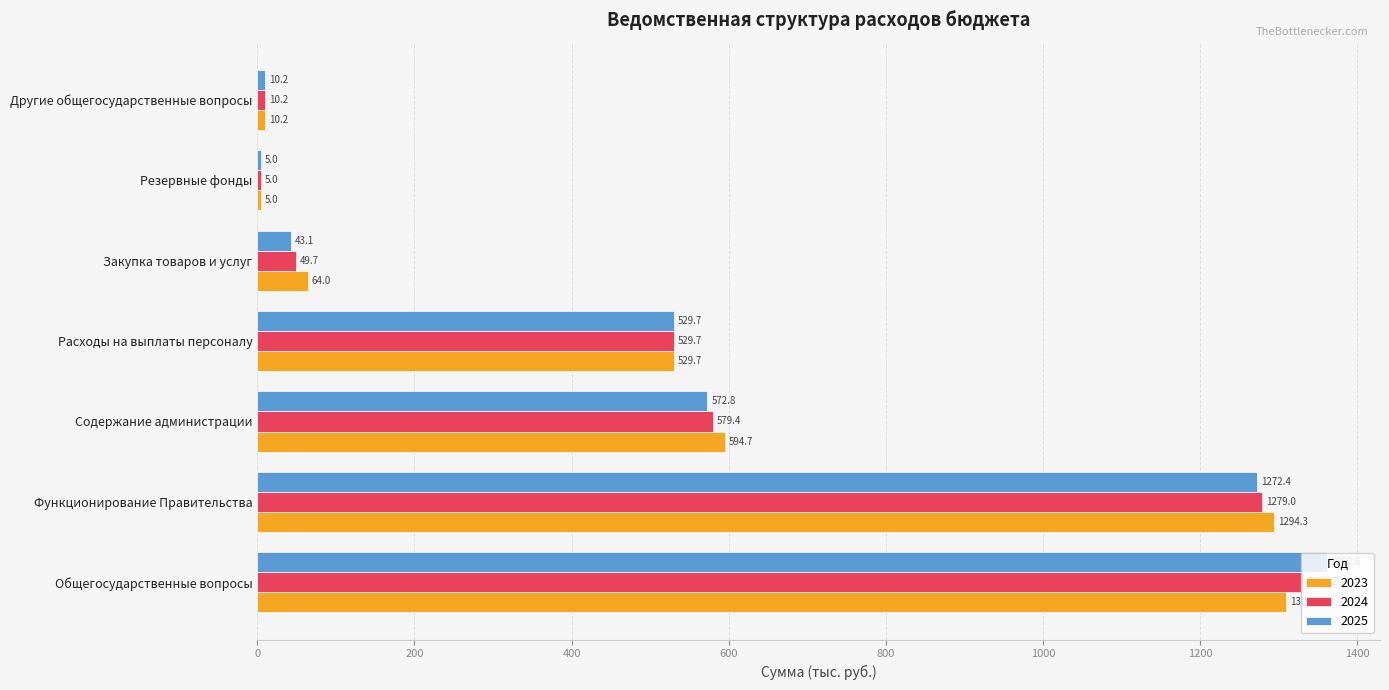

At which category does the chart reach its minimum across all series?

Резервные фонды